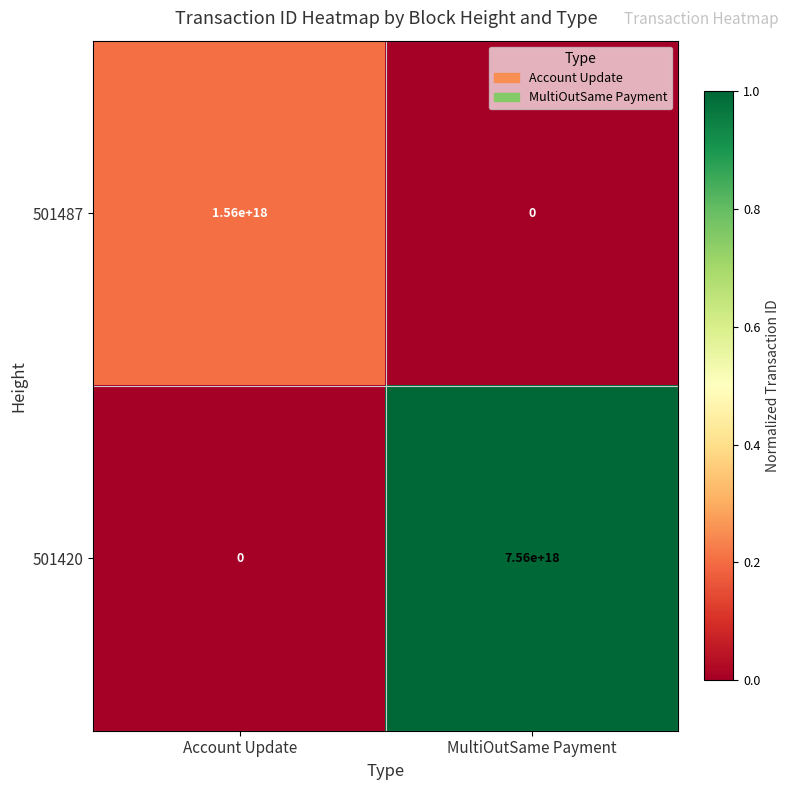

List the series in order of their peak value, lowest first.

501487, 501420